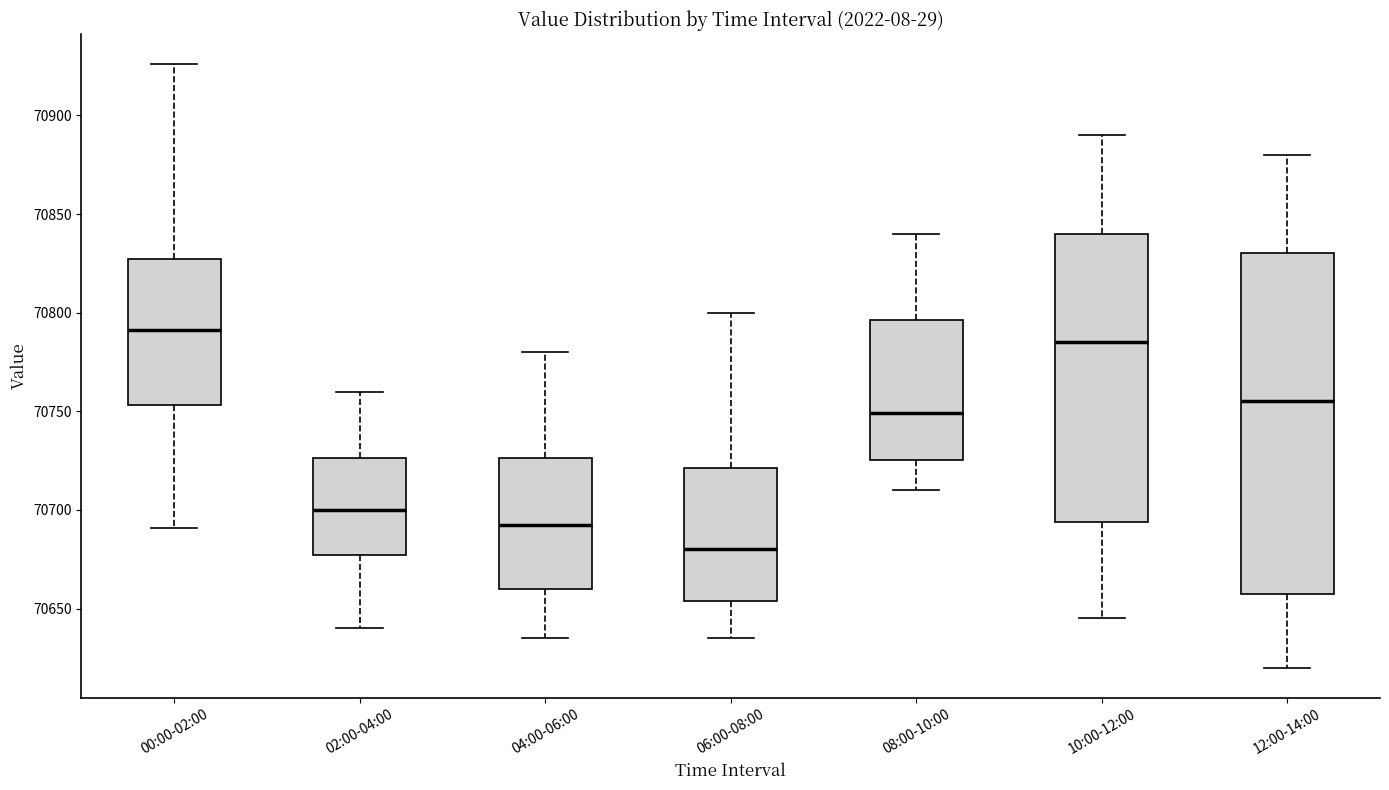

Reading left to right, read every box against the y-axis: the position of its median line, the range the box covers, and the ends of its whiskers. The values are not printed on the chart, so give them approximately, as read against the axis.

00:00-02:00: median 70790, box 70755 to 70825, whiskers 70690 to 70925
02:00-04:00: median 70700, box 70675 to 70725, whiskers 70640 to 70760
04:00-06:00: median 70695, box 70660 to 70725, whiskers 70635 to 70780
06:00-08:00: median 70680, box 70655 to 70720, whiskers 70635 to 70800
08:00-10:00: median 70750, box 70725 to 70795, whiskers 70710 to 70840
10:00-12:00: median 70785, box 70695 to 70840, whiskers 70645 to 70890
12:00-14:00: median 70755, box 70660 to 70830, whiskers 70620 to 70880